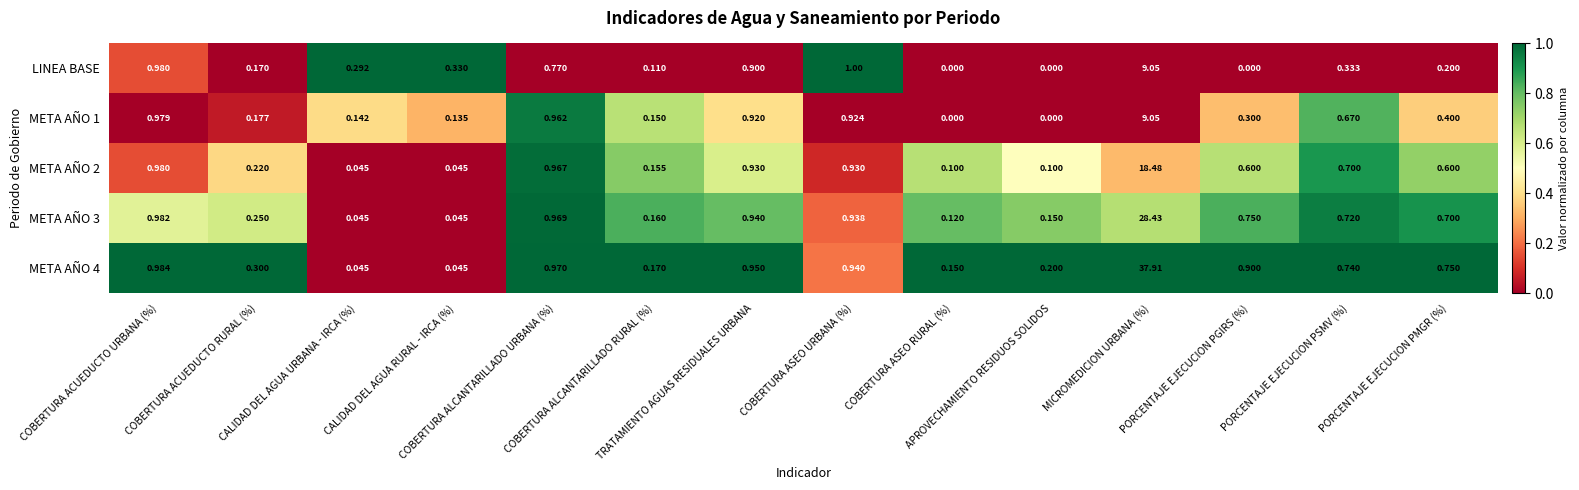

Reading left to right, list all the values displayed in this chart.

LINEA BASE: COBERTURA ACUEDUCTO URBANA (%)=1.0	COBERTURA ACUEDUCTO RURAL (%)=0.2	CALIDAD DEL AGUA URBANA - IRCA (%)=0.3	CALIDAD DEL AGUA RURAL - IRCA (%)=0.3	COBERTURA ALCANTARILLADO URBANA (%)=0.8	COBERTURA ALCANTARILLADO RURAL (%)=0.1	TRATAMIENTO AGUAS RESIDUALES URBANA=0.9	COBERTURA ASEO URBANA (%)=1.0	COBERTURA ASEO RURAL (%)=0.0	APROVECHAMIENTO RESIDUOS SOLIDOS=0.0	MICROMEDICION URBANA (%)=9.1	PORCENTAJE EJECUCION PGIRS (%)=0.0	PORCENTAJE EJECUCION PSMV (%)=0.3	PORCENTAJE EJECUCION PMGR (%)=0.2
META AÑO 1: COBERTURA ACUEDUCTO URBANA (%)=1.0	COBERTURA ACUEDUCTO RURAL (%)=0.2	CALIDAD DEL AGUA URBANA - IRCA (%)=0.1	CALIDAD DEL AGUA RURAL - IRCA (%)=0.1	COBERTURA ALCANTARILLADO URBANA (%)=1.0	COBERTURA ALCANTARILLADO RURAL (%)=0.1	TRATAMIENTO AGUAS RESIDUALES URBANA=0.9	COBERTURA ASEO URBANA (%)=0.9	COBERTURA ASEO RURAL (%)=0.0	APROVECHAMIENTO RESIDUOS SOLIDOS=0.0	MICROMEDICION URBANA (%)=9.1	PORCENTAJE EJECUCION PGIRS (%)=0.3	PORCENTAJE EJECUCION PSMV (%)=0.7	PORCENTAJE EJECUCION PMGR (%)=0.4
META AÑO 2: COBERTURA ACUEDUCTO URBANA (%)=1.0	COBERTURA ACUEDUCTO RURAL (%)=0.2	CALIDAD DEL AGUA URBANA - IRCA (%)=0.0	CALIDAD DEL AGUA RURAL - IRCA (%)=0.0	COBERTURA ALCANTARILLADO URBANA (%)=1.0	COBERTURA ALCANTARILLADO RURAL (%)=0.2	TRATAMIENTO AGUAS RESIDUALES URBANA=0.9	COBERTURA ASEO URBANA (%)=0.9	COBERTURA ASEO RURAL (%)=0.1	APROVECHAMIENTO RESIDUOS SOLIDOS=0.1	MICROMEDICION URBANA (%)=18.5	PORCENTAJE EJECUCION PGIRS (%)=0.6	PORCENTAJE EJECUCION PSMV (%)=0.7	PORCENTAJE EJECUCION PMGR (%)=0.6
META AÑO 3: COBERTURA ACUEDUCTO URBANA (%)=1.0	COBERTURA ACUEDUCTO RURAL (%)=0.2	CALIDAD DEL AGUA URBANA - IRCA (%)=0.0	CALIDAD DEL AGUA RURAL - IRCA (%)=0.0	COBERTURA ALCANTARILLADO URBANA (%)=1.0	COBERTURA ALCANTARILLADO RURAL (%)=0.2	TRATAMIENTO AGUAS RESIDUALES URBANA=0.9	COBERTURA ASEO URBANA (%)=0.9	COBERTURA ASEO RURAL (%)=0.1	APROVECHAMIENTO RESIDUOS SOLIDOS=0.1	MICROMEDICION URBANA (%)=28.4	PORCENTAJE EJECUCION PGIRS (%)=0.8	PORCENTAJE EJECUCION PSMV (%)=0.7	PORCENTAJE EJECUCION PMGR (%)=0.7
META AÑO 4: COBERTURA ACUEDUCTO URBANA (%)=1.0	COBERTURA ACUEDUCTO RURAL (%)=0.3	CALIDAD DEL AGUA URBANA - IRCA (%)=0.0	CALIDAD DEL AGUA RURAL - IRCA (%)=0.0	COBERTURA ALCANTARILLADO URBANA (%)=1.0	COBERTURA ALCANTARILLADO RURAL (%)=0.2	TRATAMIENTO AGUAS RESIDUALES URBANA=0.9	COBERTURA ASEO URBANA (%)=0.9	COBERTURA ASEO RURAL (%)=0.1	APROVECHAMIENTO RESIDUOS SOLIDOS=0.2	MICROMEDICION URBANA (%)=37.9	PORCENTAJE EJECUCION PGIRS (%)=0.9	PORCENTAJE EJECUCION PSMV (%)=0.7	PORCENTAJE EJECUCION PMGR (%)=0.8